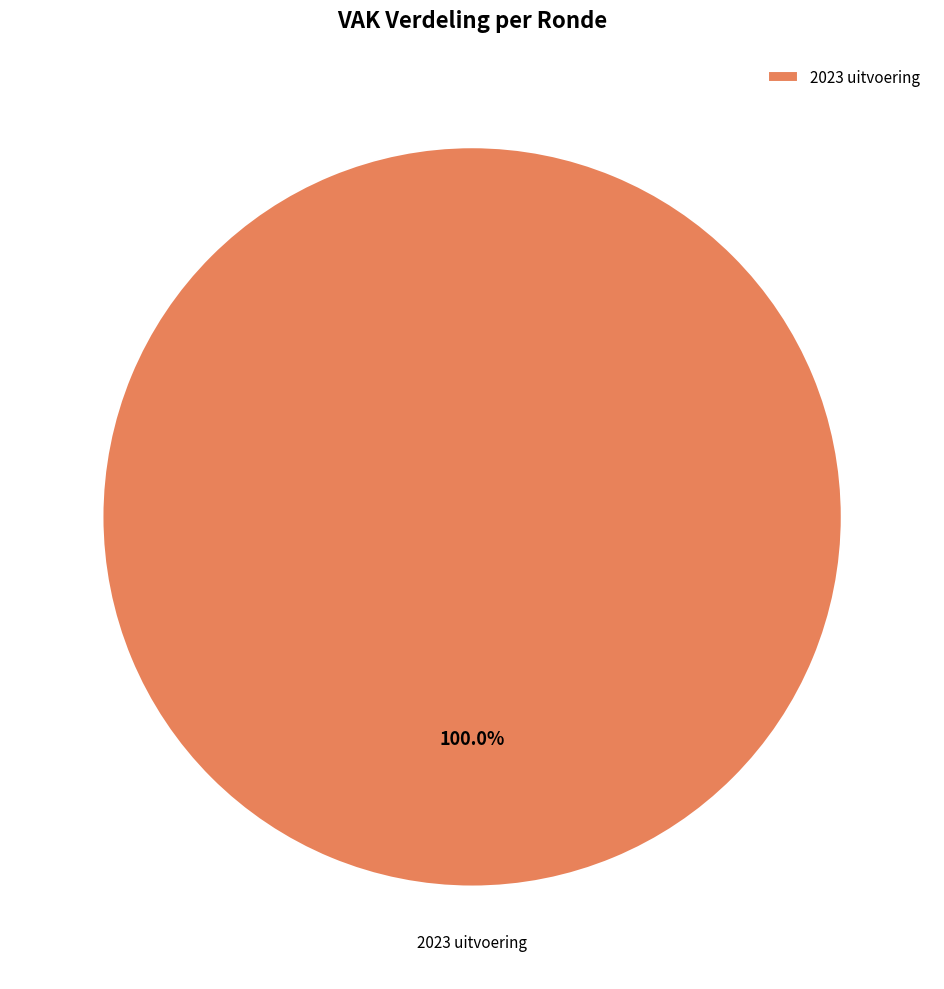

Rank the categories by value from highest to lowest.

2023 uitvoering